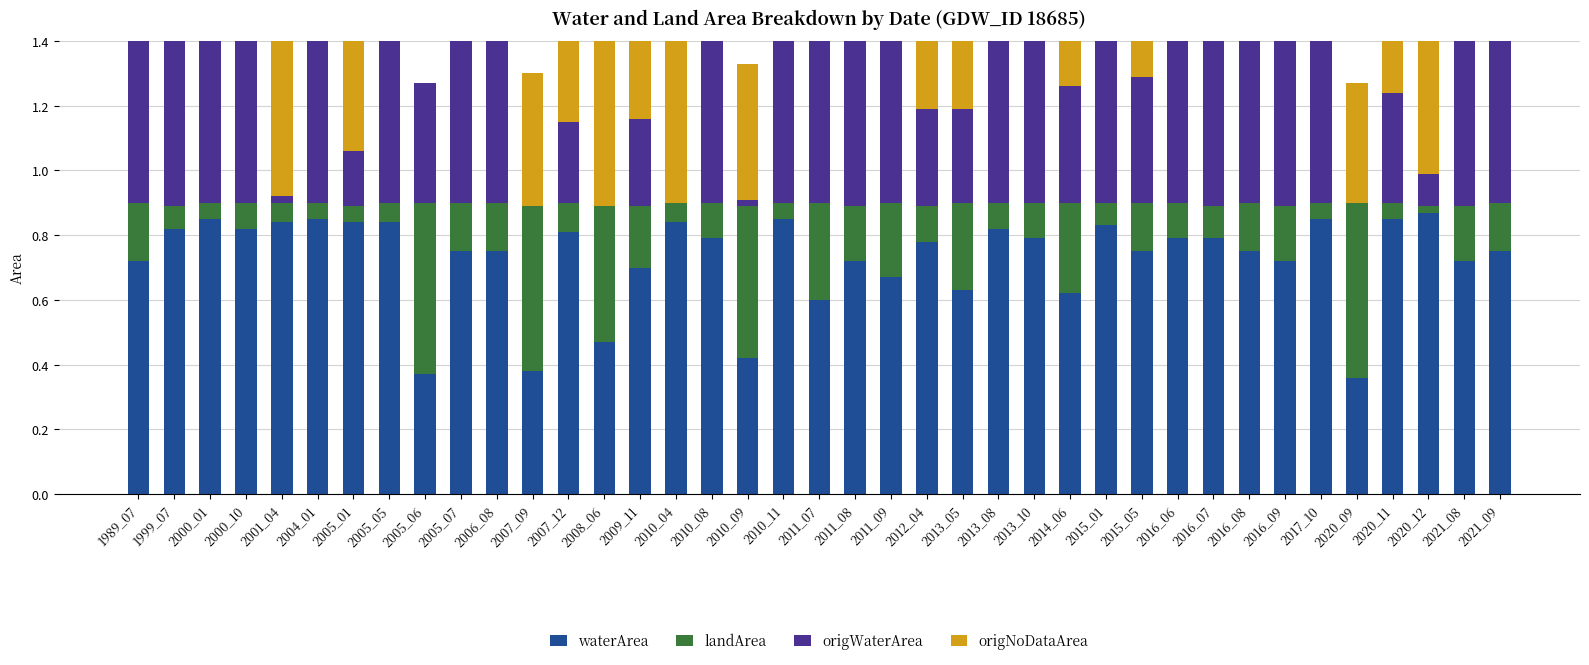

Which series changed the most between 2010_11 and 2020_09?

origWaterArea